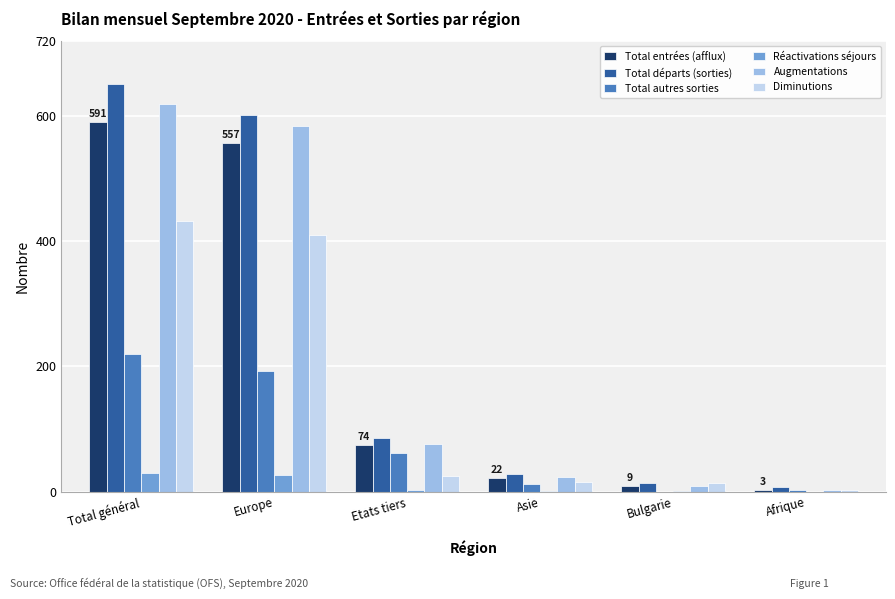

How many data points does each series have?

6